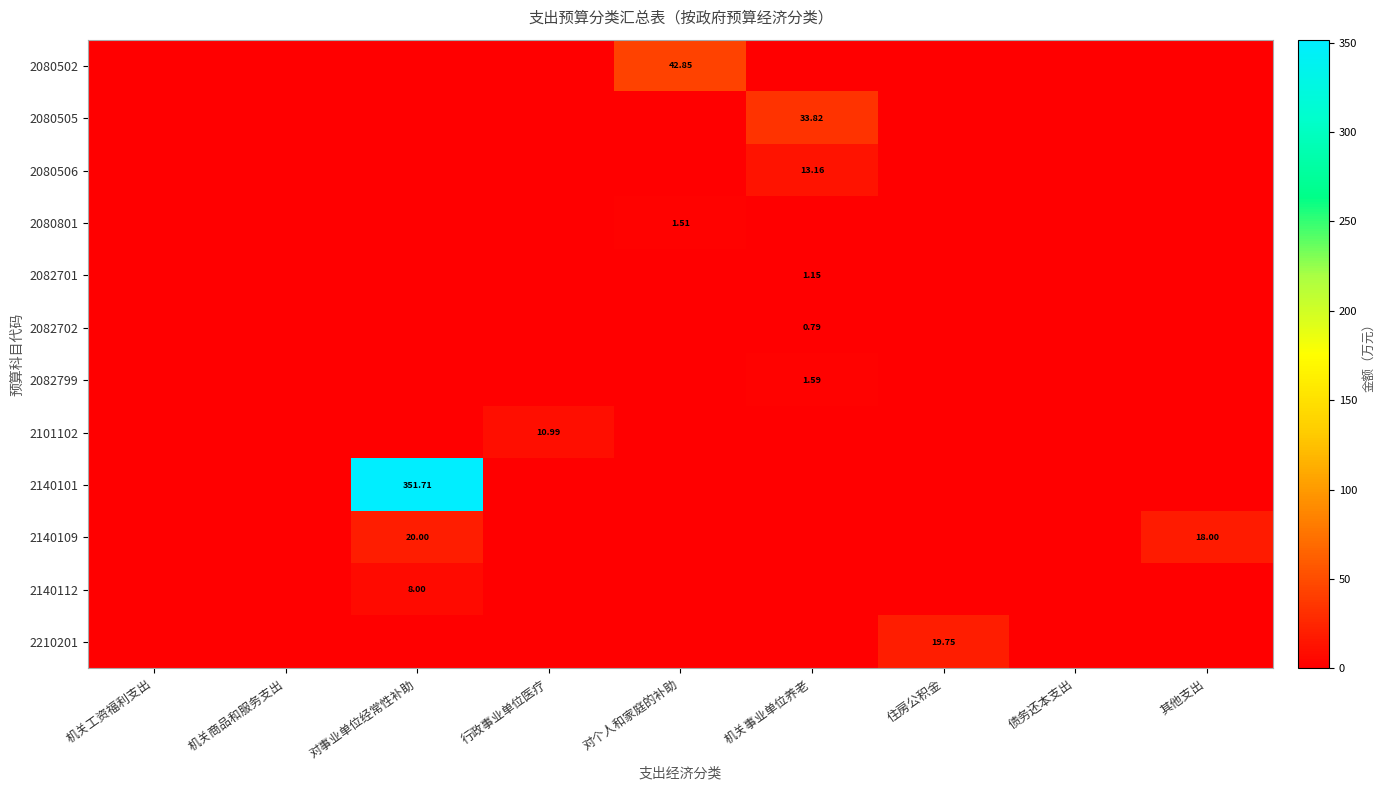

Between 机关事业单位养老 and 债务还本支出, which series saw the biggest shift?

2080505